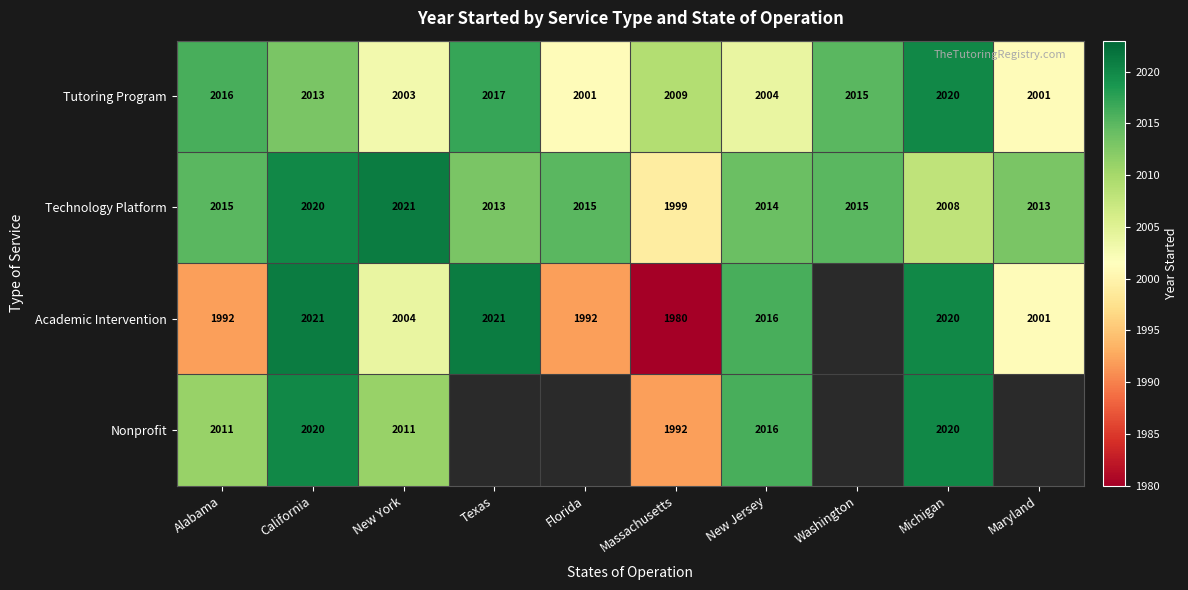

What is the difference between the Nonprofit values at California and Alabama?

9